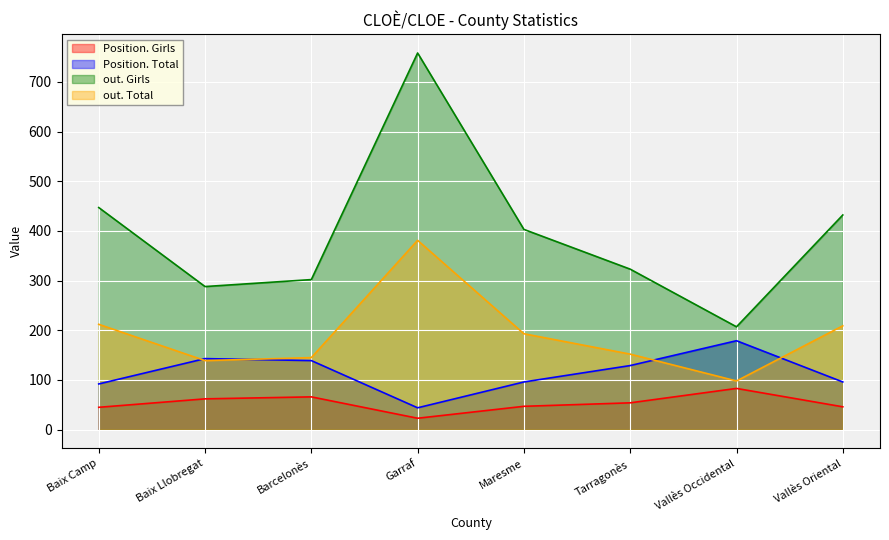

Between Baix Llobregat and Vallès Occidental, which series saw the biggest shift?

out. Girls